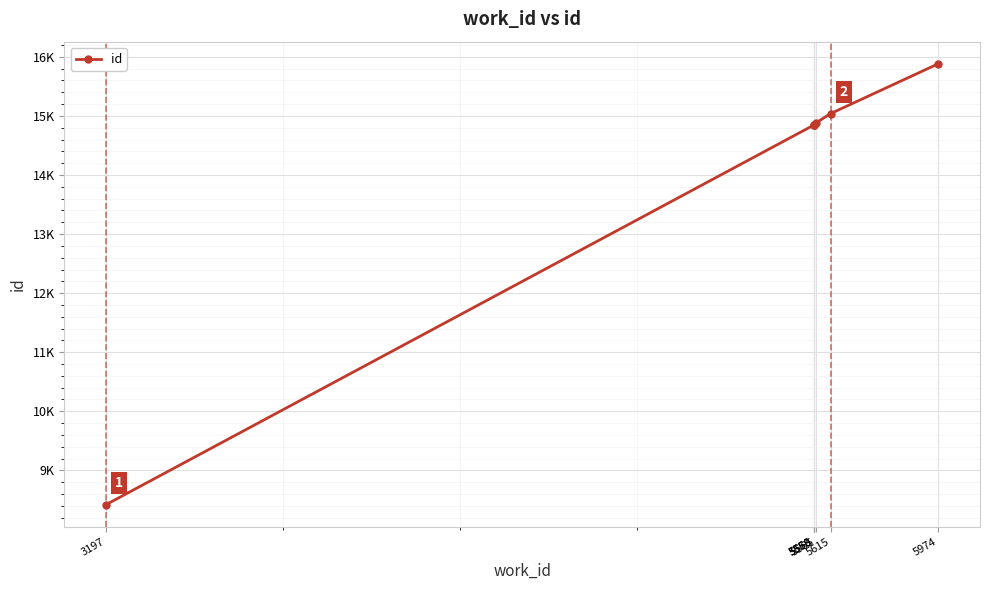

List the labels in order of value, largest first.

5974, 5615, 5565, 5560, 5558, 5558, 3197